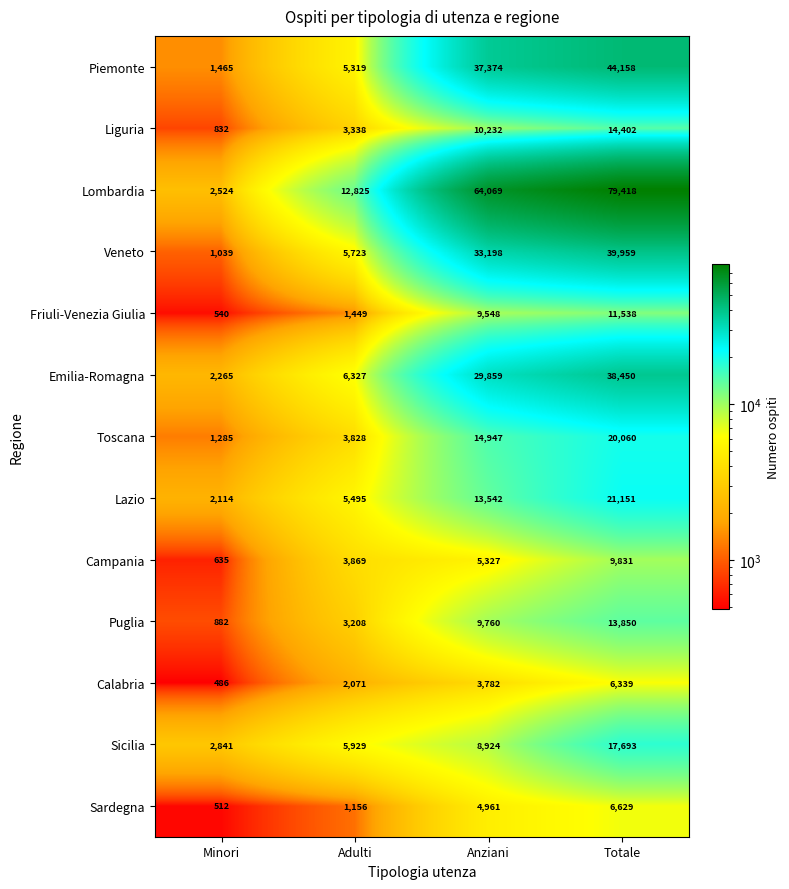

Is it true that Puglia equals 1366 at Minori?

False